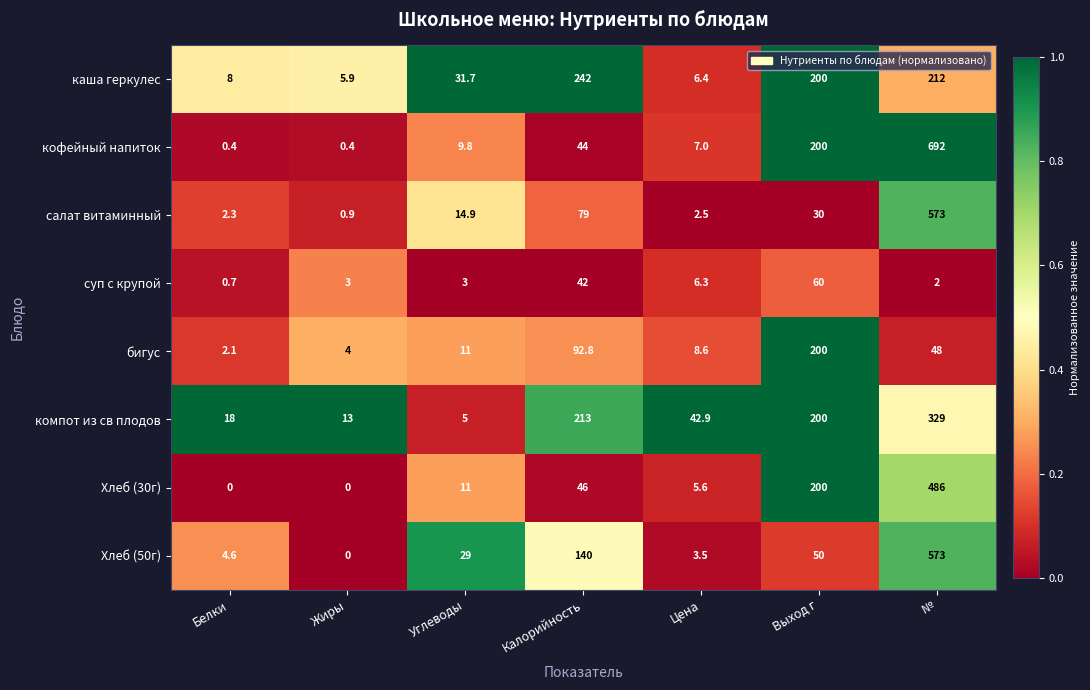

The компот из св плодов series shows 302.0 at Калорийность. True or false?

False